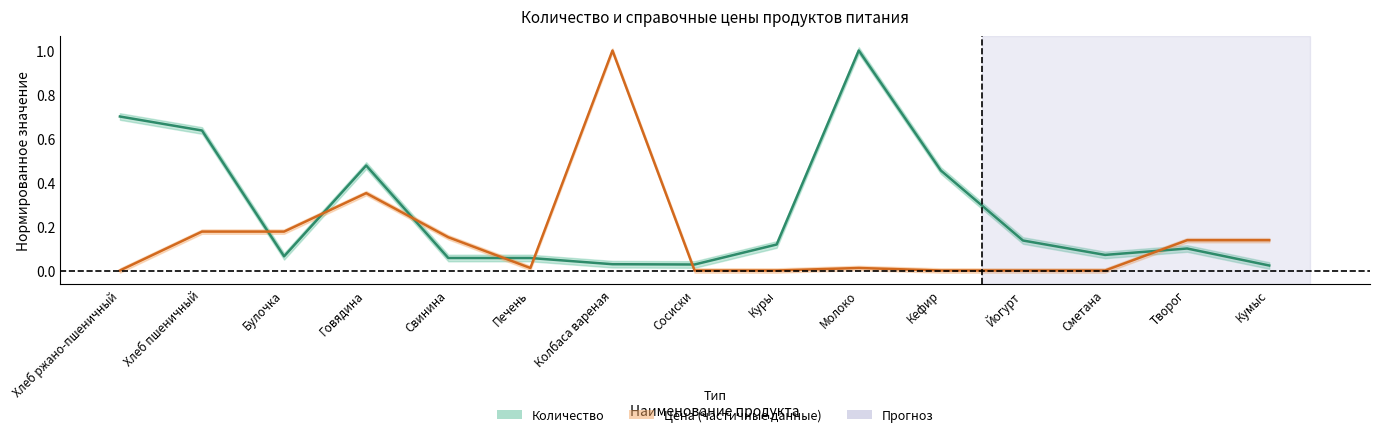

Rank the categories by Количество value from lowest to highest.

Кумыс, Сосиски, Колбаса вареная, Свинина, Печень, Булочка, Сметана, Творог, Куры, Йогурт, Кефир, Говядина, Хлеб пшеничный, Хлеб ржано-пшеничный, Молоко